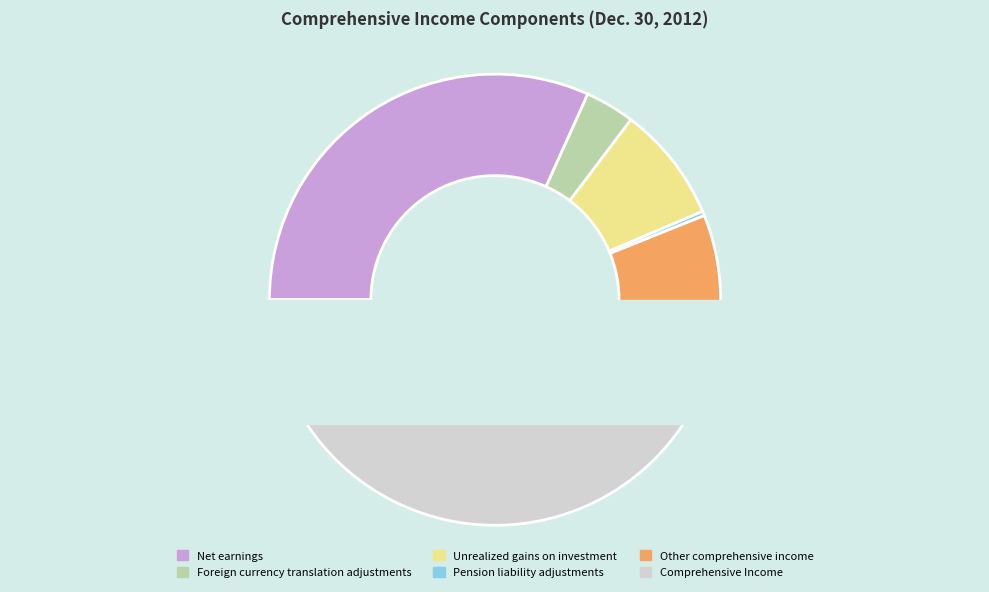

What is the smallest slice in the pie chart?

Pension liability adjustments